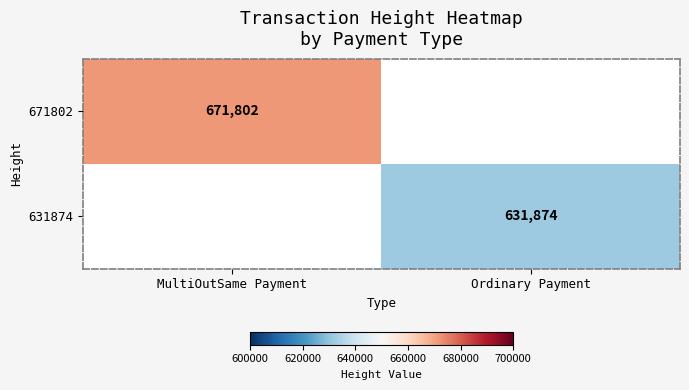

Is it true that 671802 equals 313140 at MultiOutSame Payment?

False